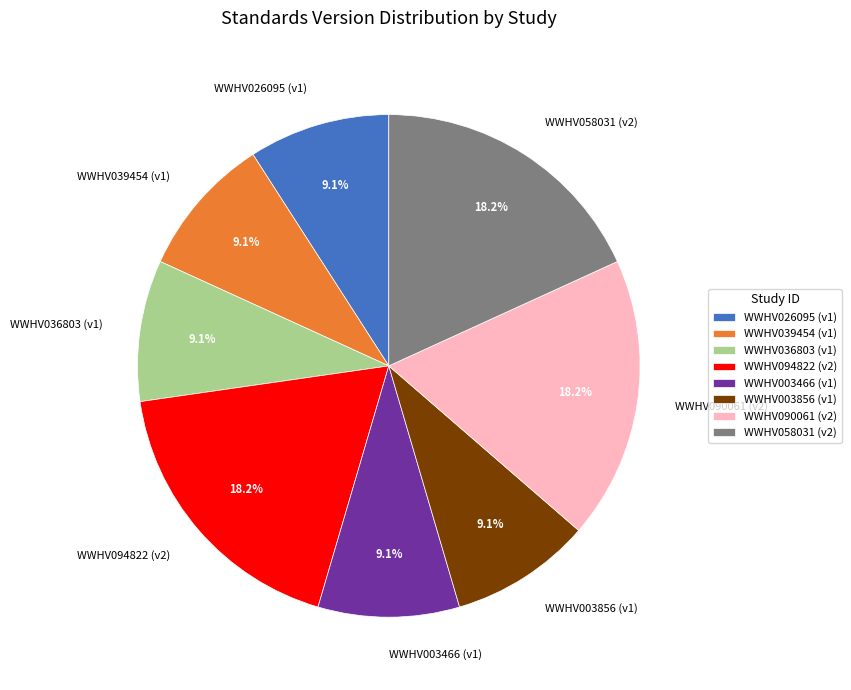

True or false: WWHV036803 accounts for 9% of the total.

True